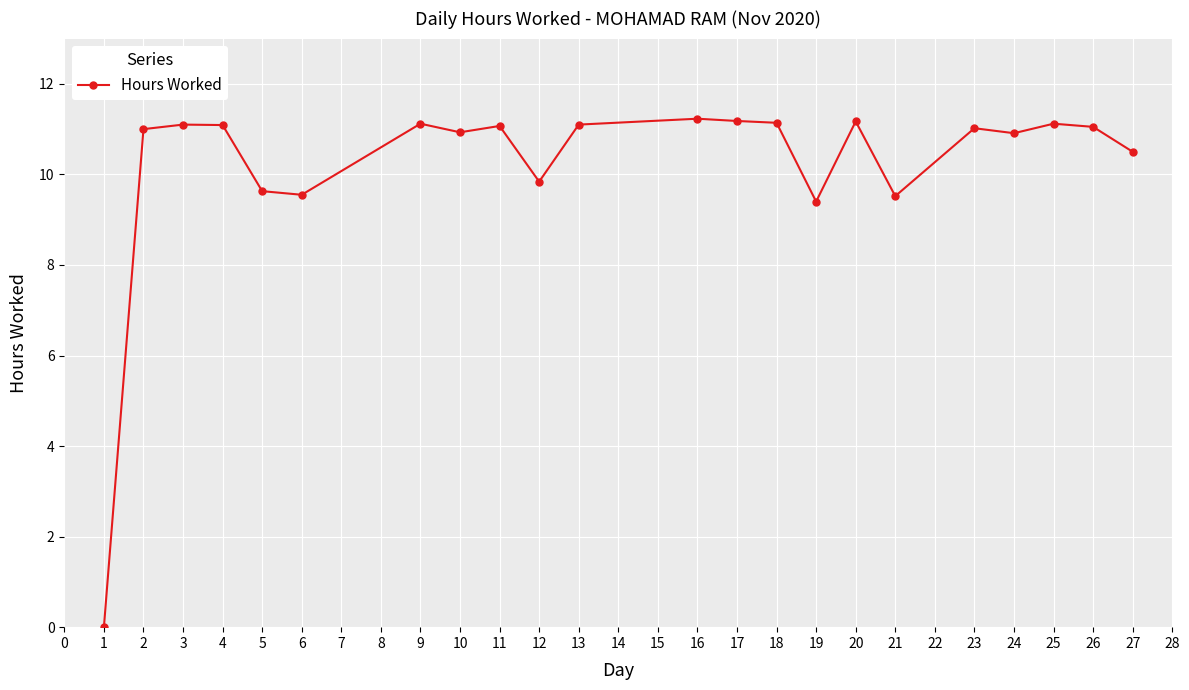

What is the greatest value displayed?

11.2